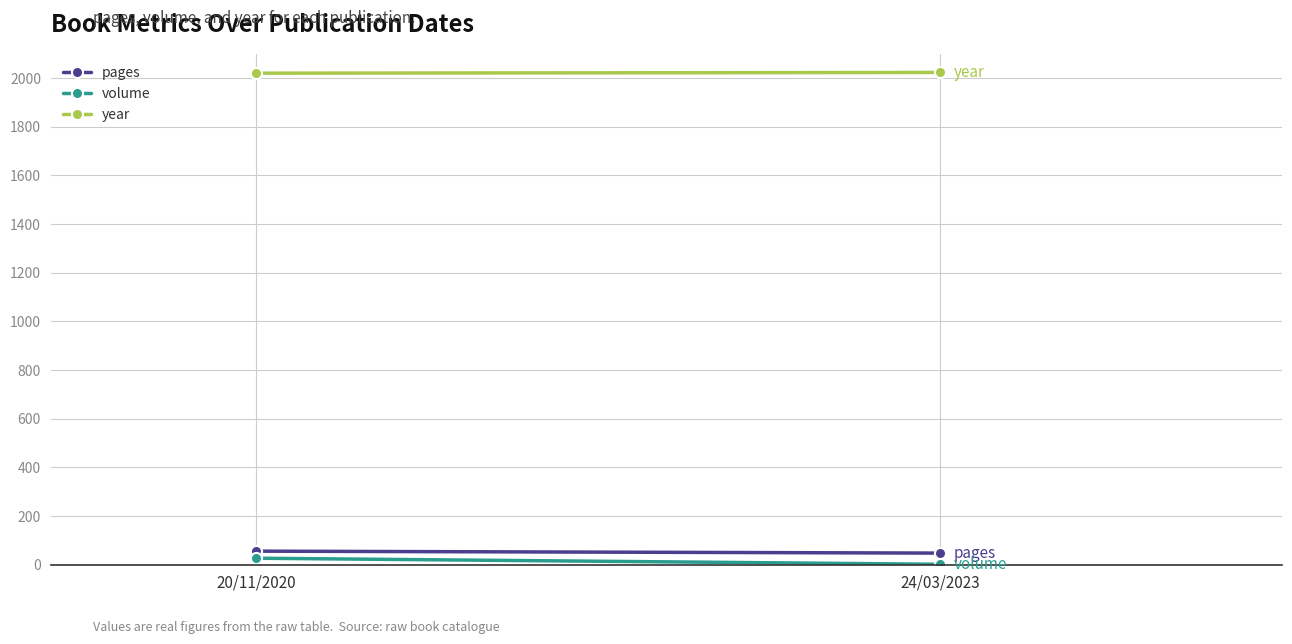

What are all the series names shown in the legend?

pages, volume, year